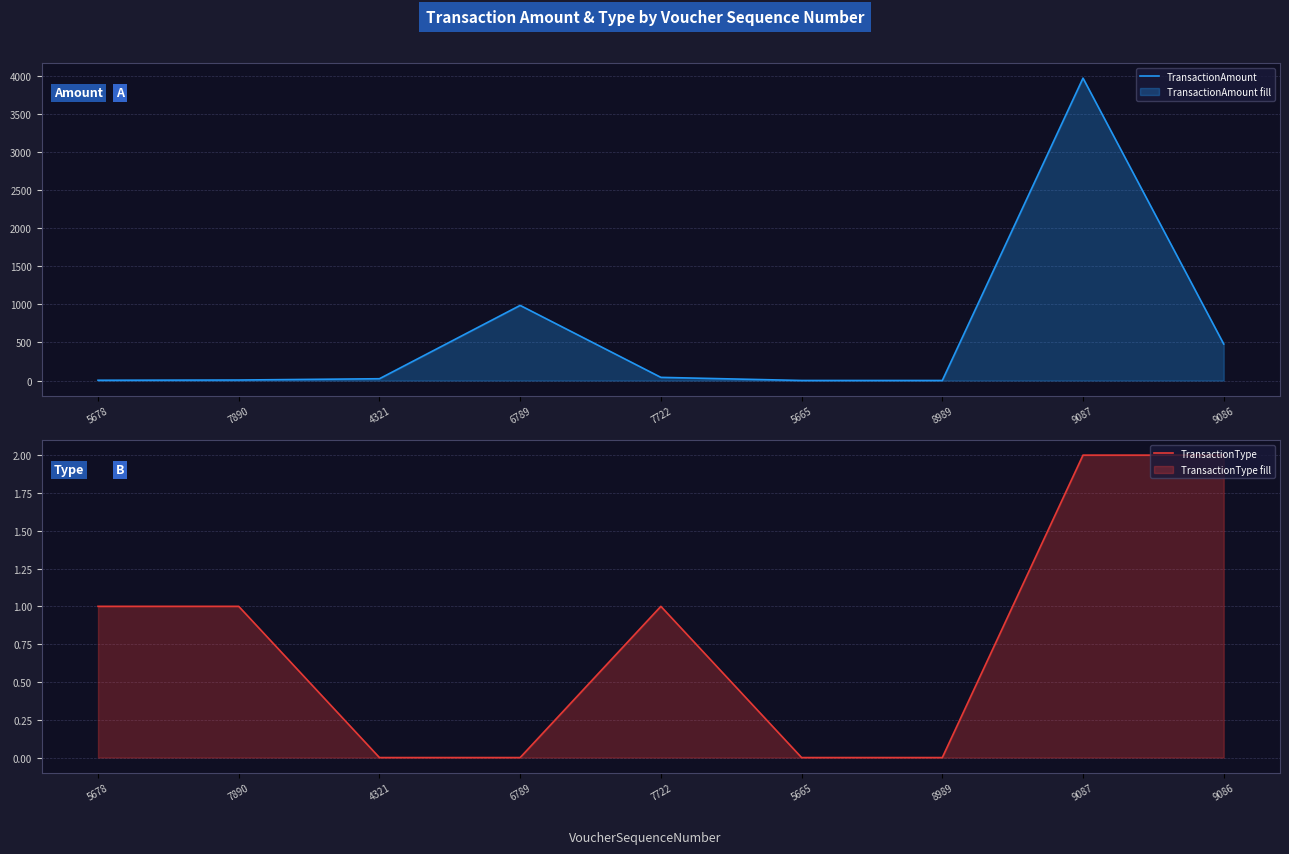

How many values in the TransactionAmount series are below 24?

4